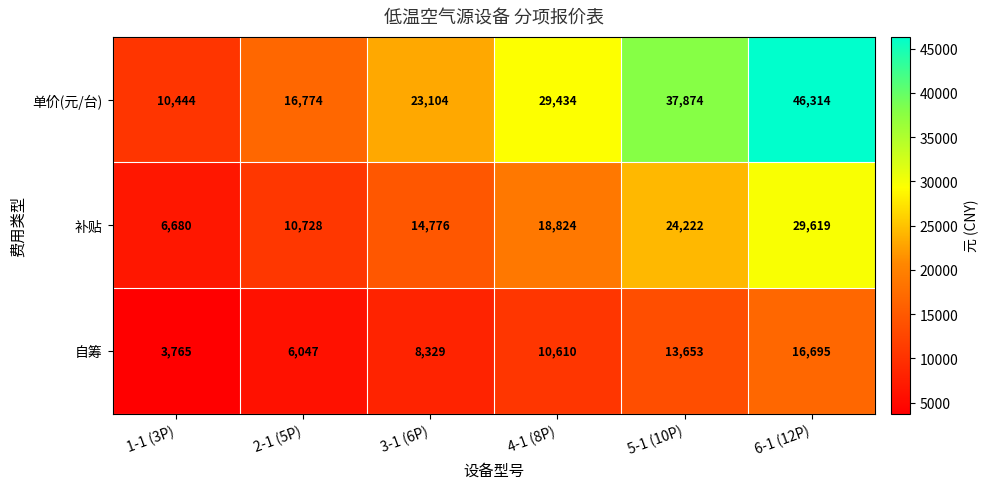

At 4-1 (8P), list the series in order from largest to smallest.

单价(元/台), 补贴, 自筹